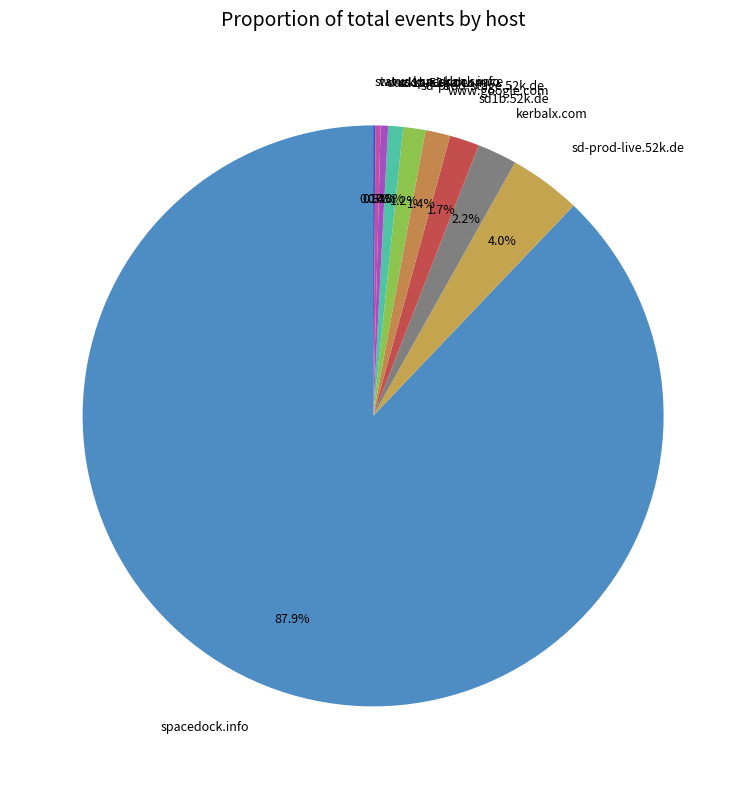

What is the largest slice in the pie chart?

spacedock.info